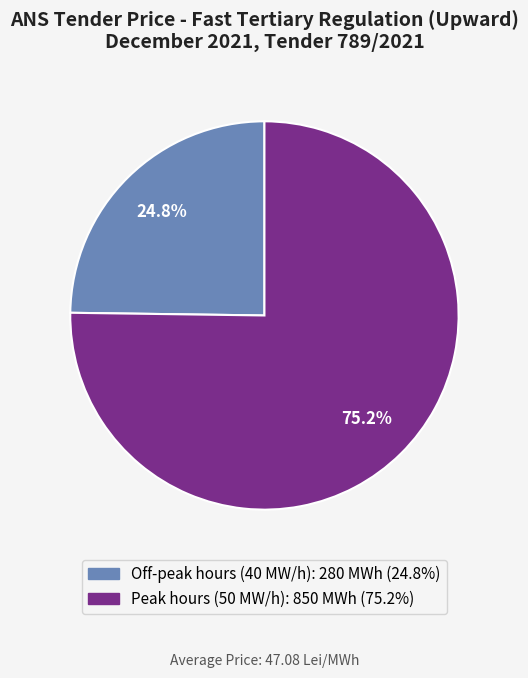

Is there a majority slice in this chart?

Yes